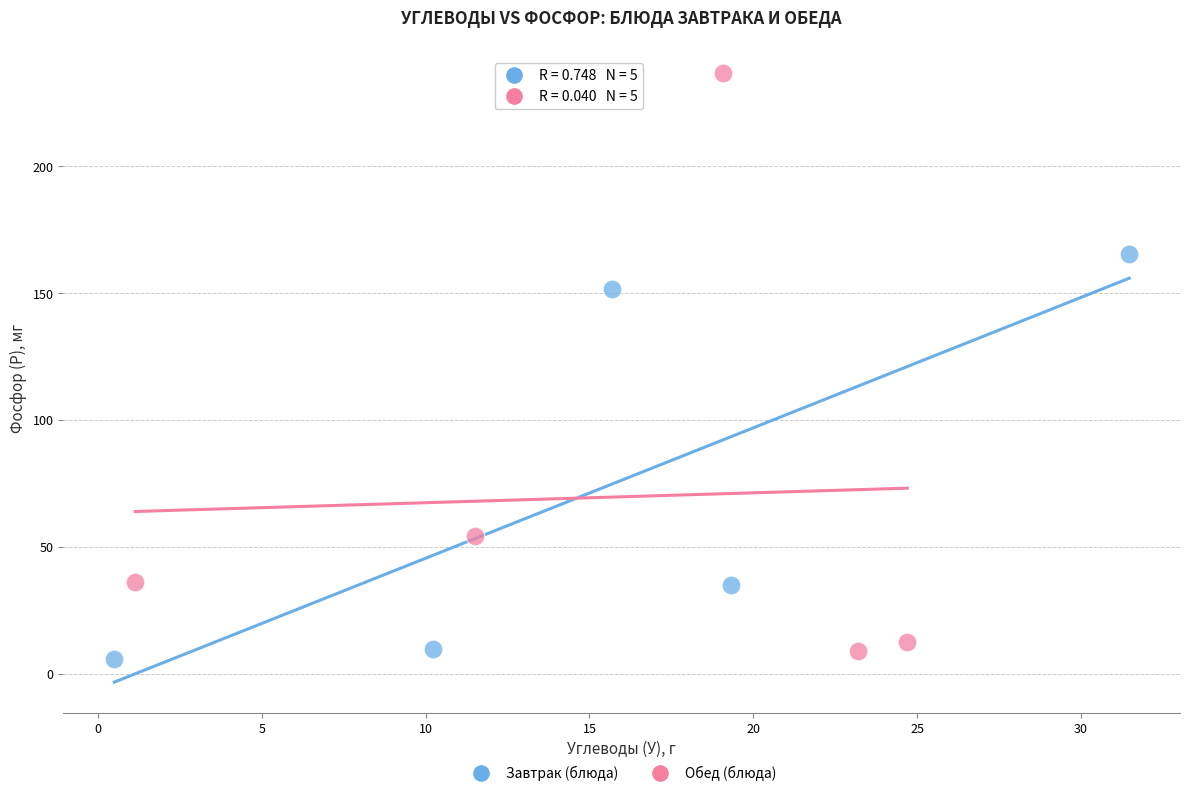

Which series has the largest Y range (max minus min)?

Обед (блюда)